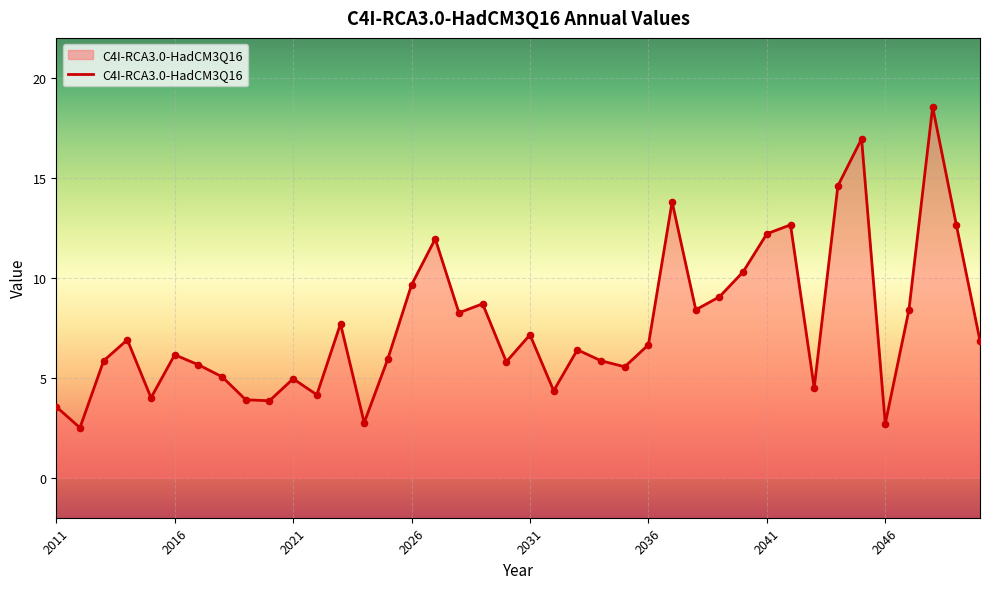

What is the greatest value displayed?

18.6